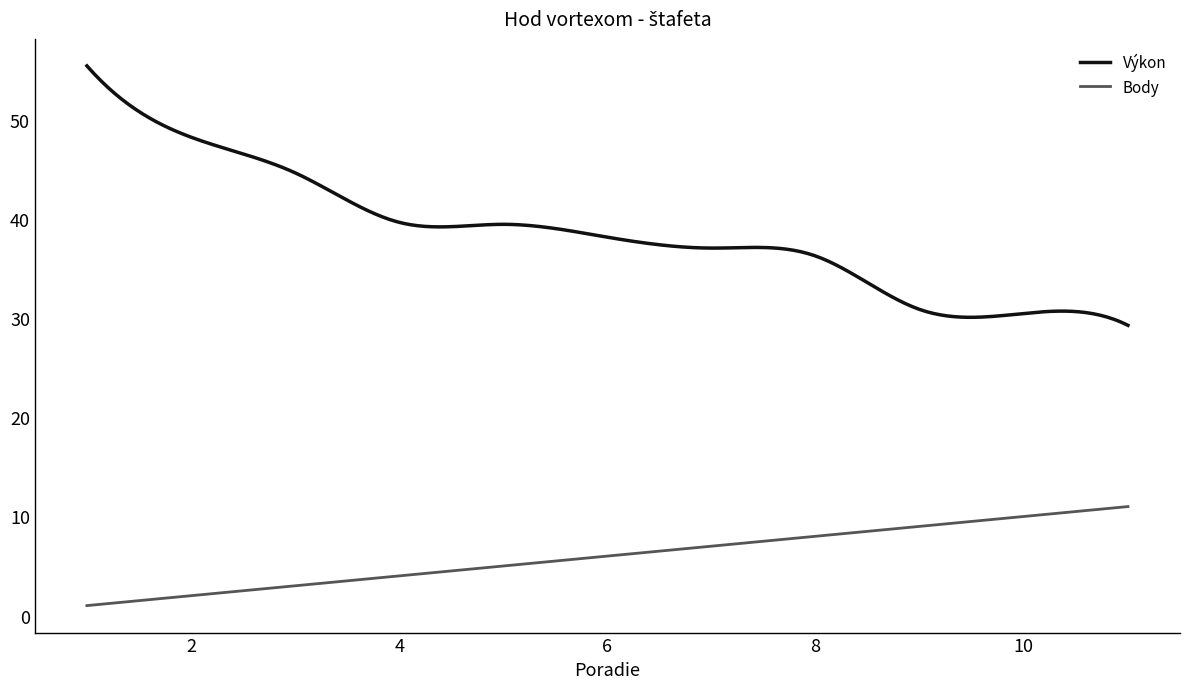

True or false: Výkon and Body cross at least once.

False